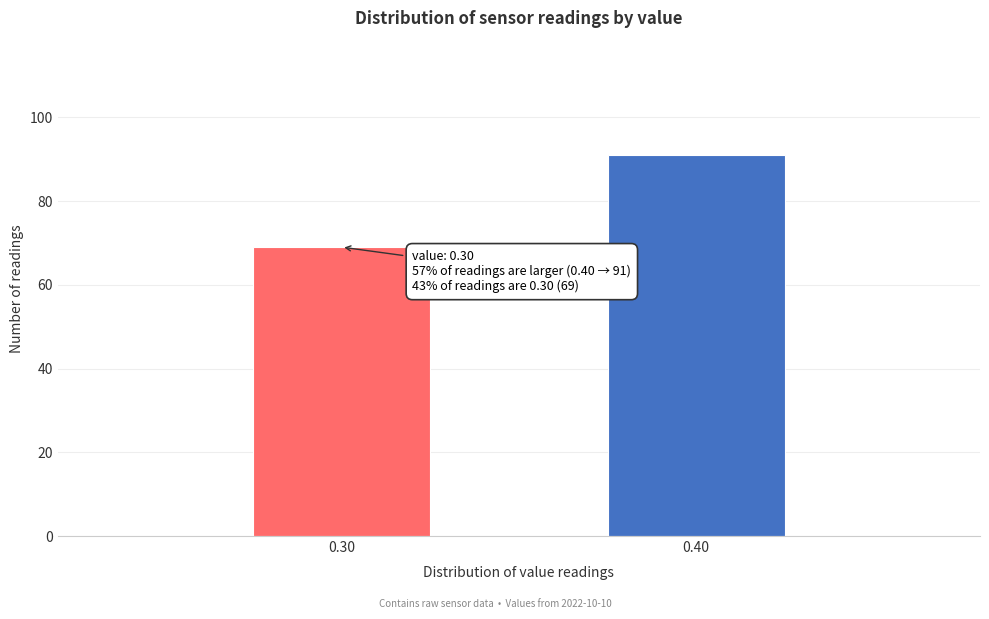

Reading right to left, extract all data points from this chart.

91	69